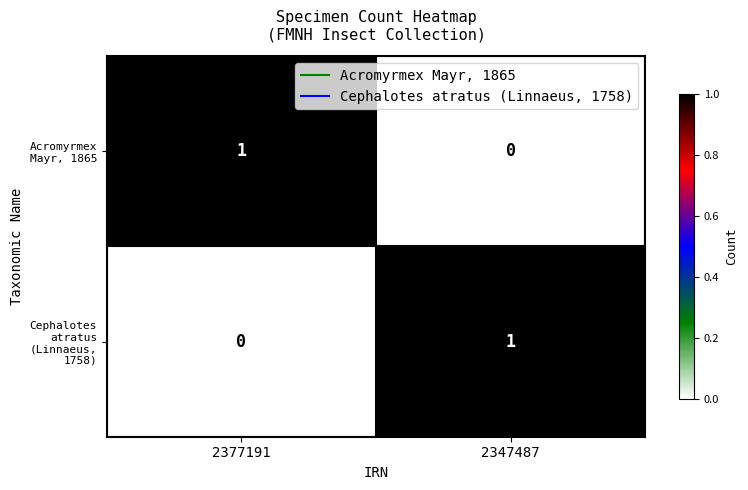

What is the spread (max minus min) of values at 2347487?

1